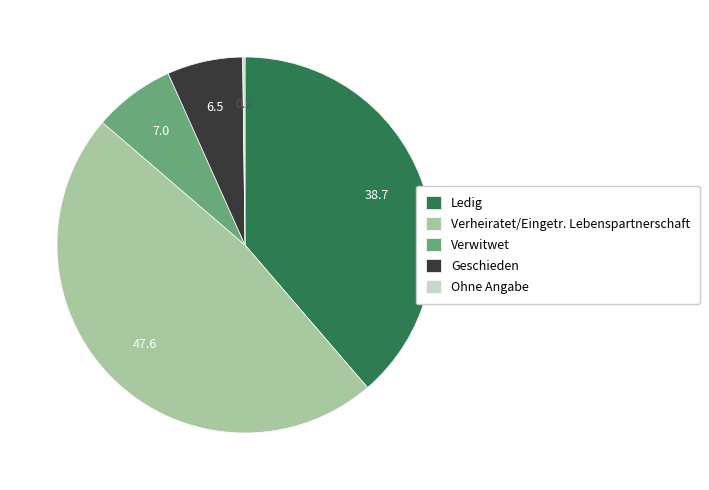

Is there any slice that represents more than half of the pie?

No